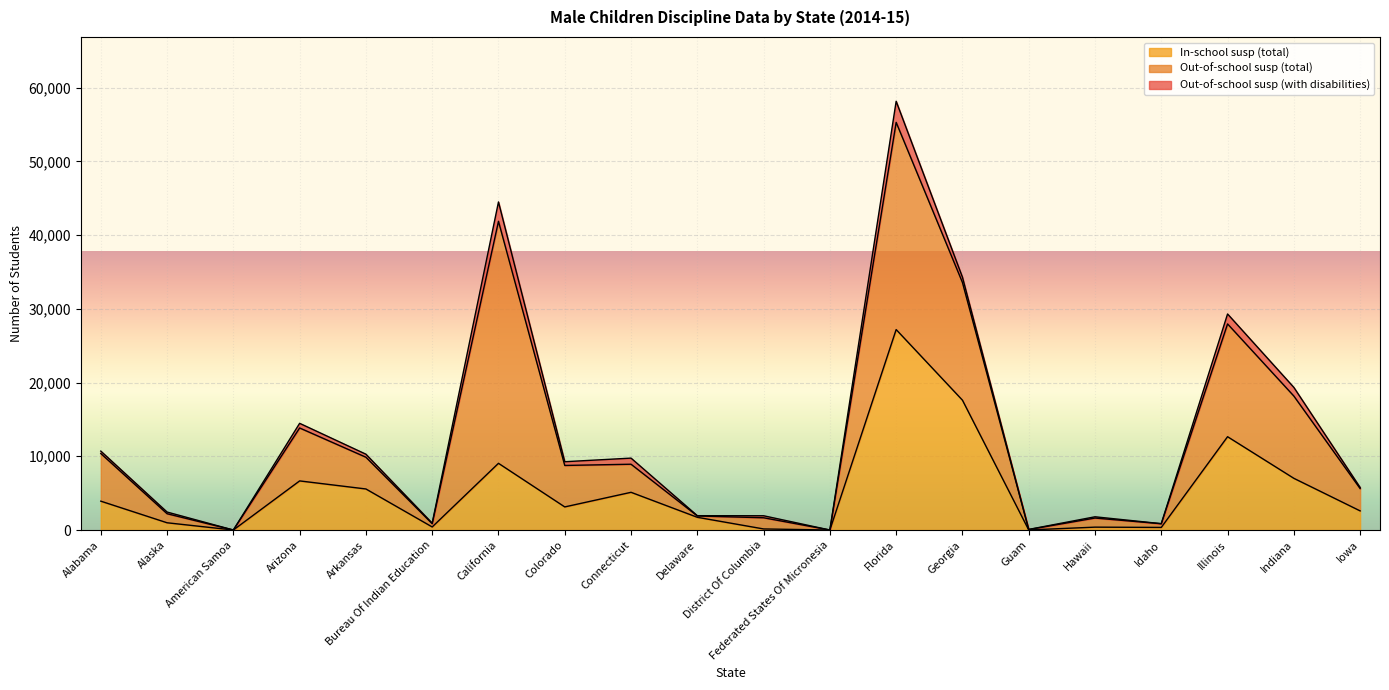

What is the label of the 5th point from the left?

Arkansas